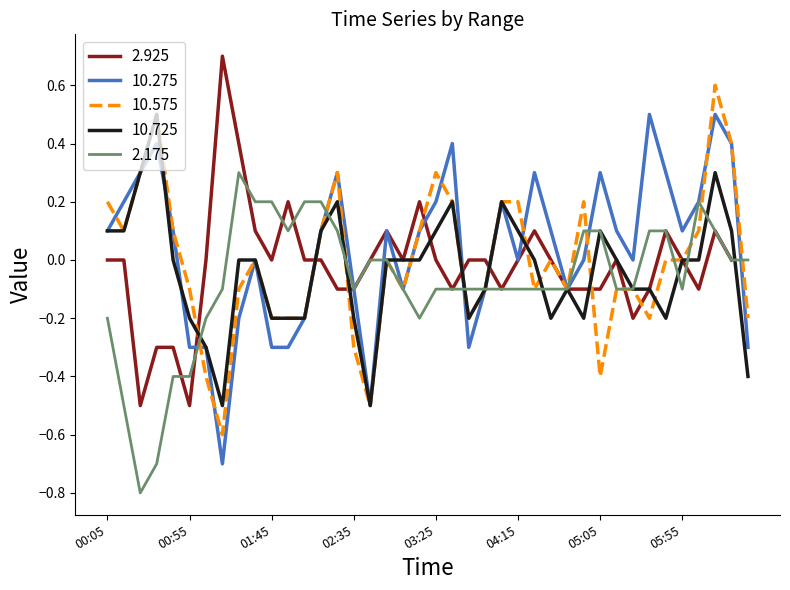

Is it true that 10.575 equals -0.2 at 2015/08/21 06:35?

True